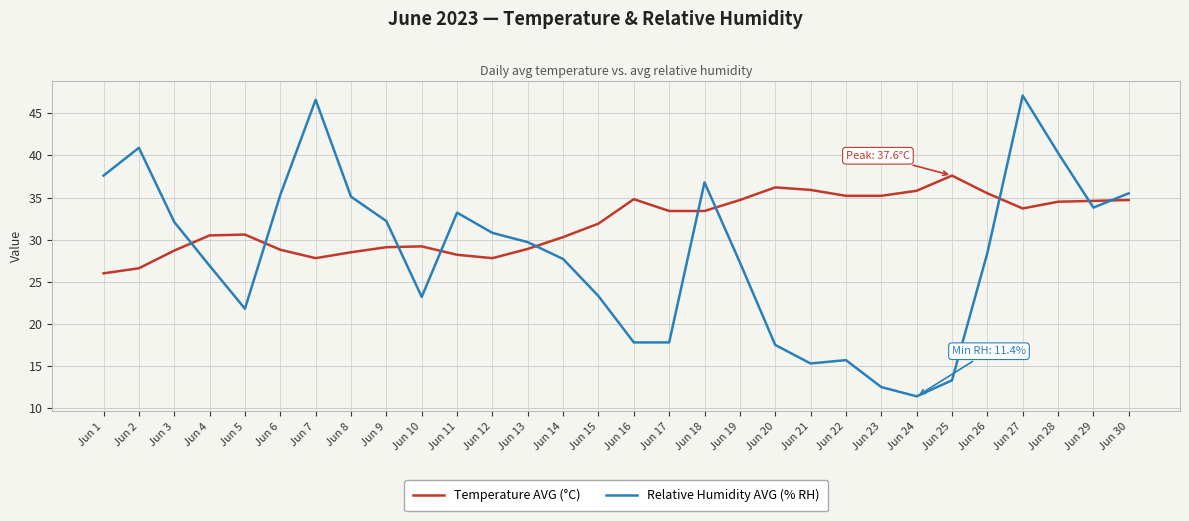

How many interior local peaks does the Relative Humidity AVG (% RH) series have?

6